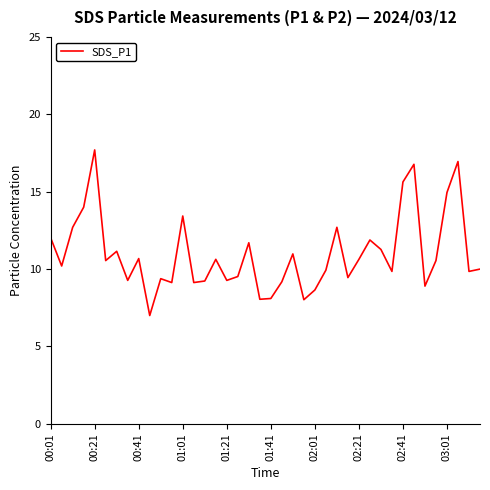

What is the difference between the maximum and minimum values?

10.7